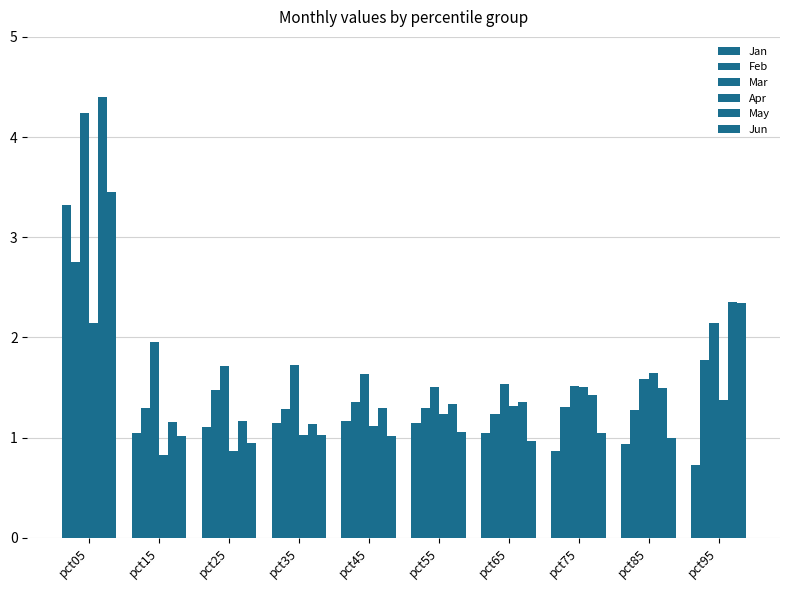

List the series in order of their peak value, lowest first.

Apr, Feb, Jan, Jun, Mar, May